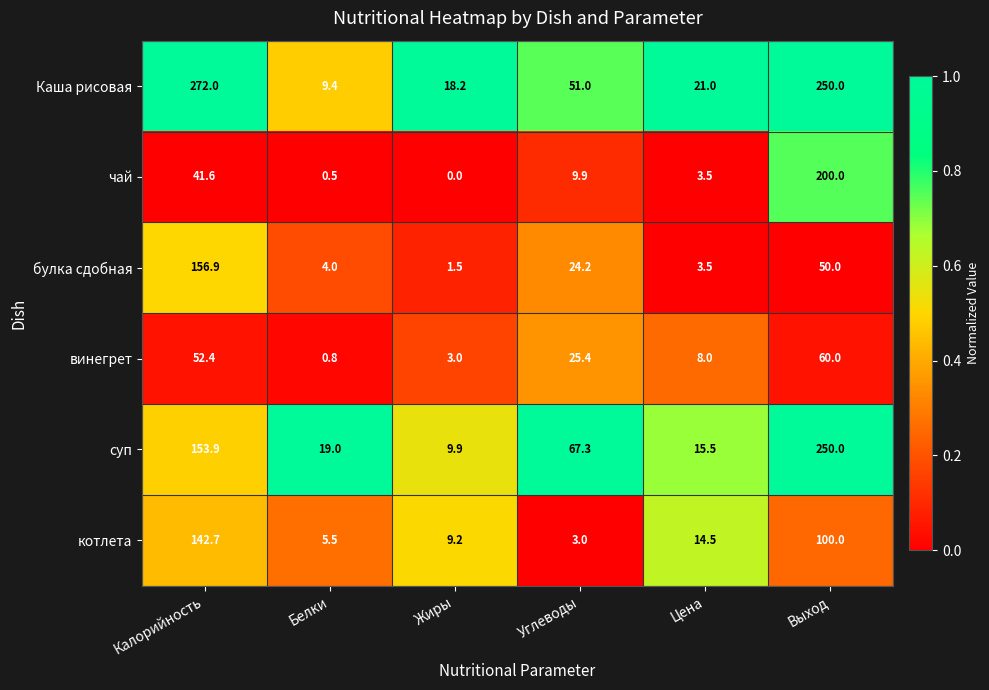

Rank the categories by винегрет value from lowest to highest.

Белки, Жиры, Цена, Углеводы, Калорийность, Выход